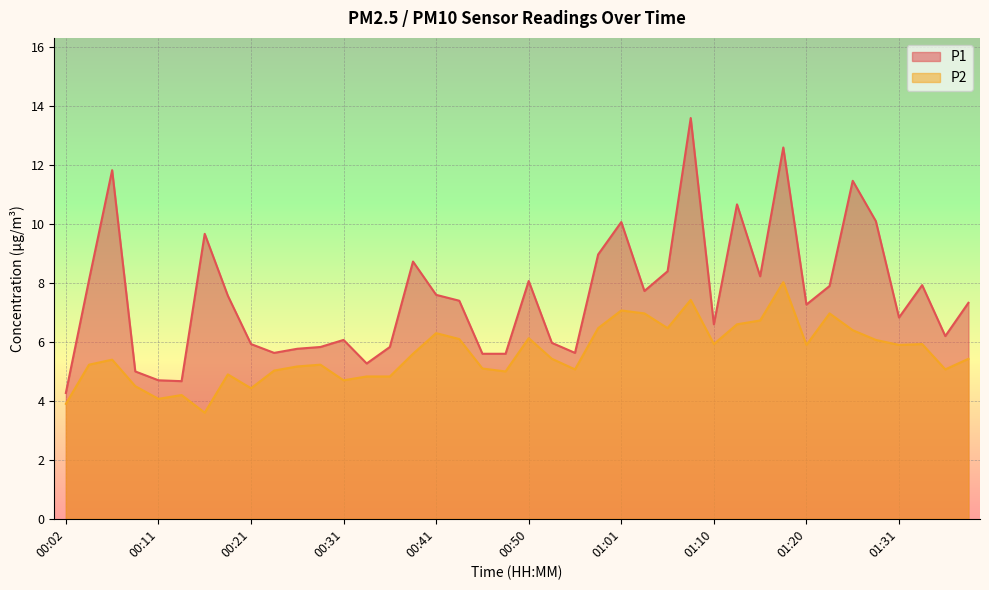

Is the value of P2 at 00:58 greater than the value of P1 at 00:41?

No